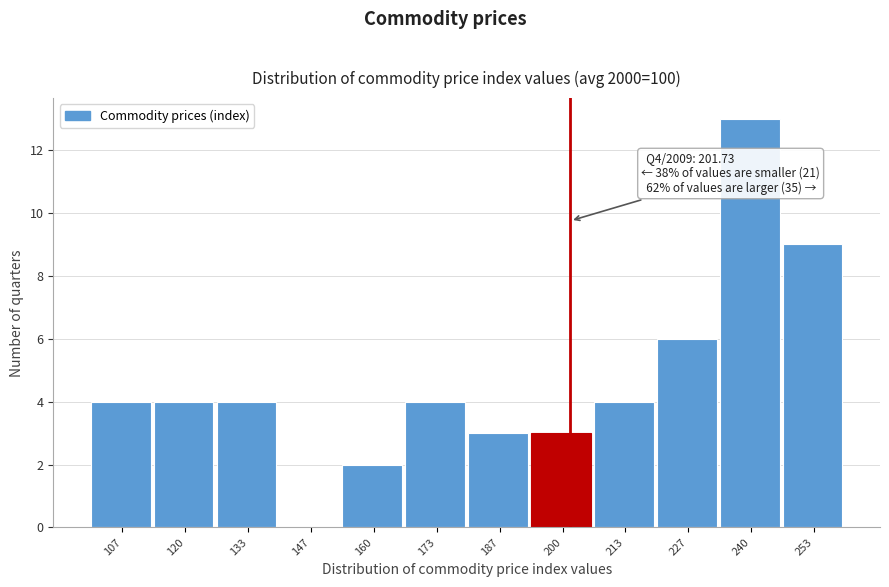

Over which range of the x-axis is the bar tallest?

234 to 246